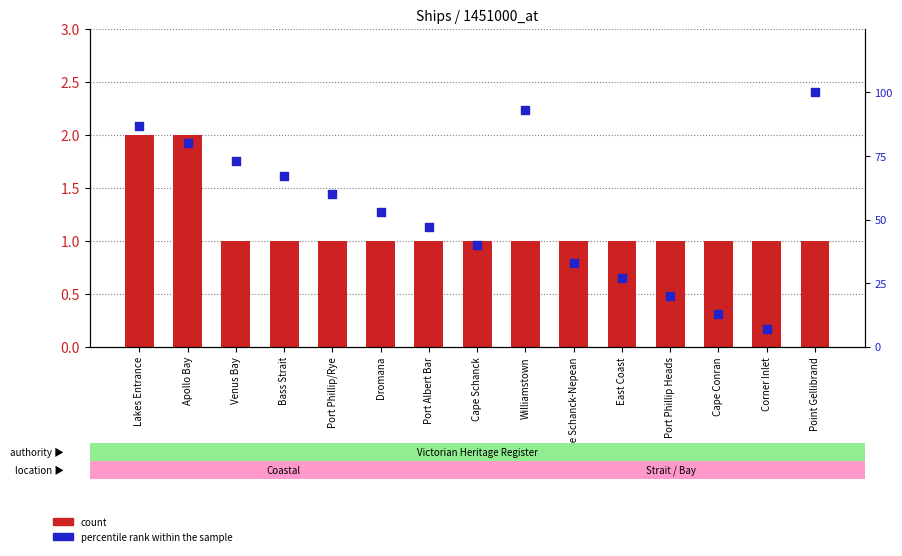

At which category is the sum across all series the highest?

Point Gellibrand